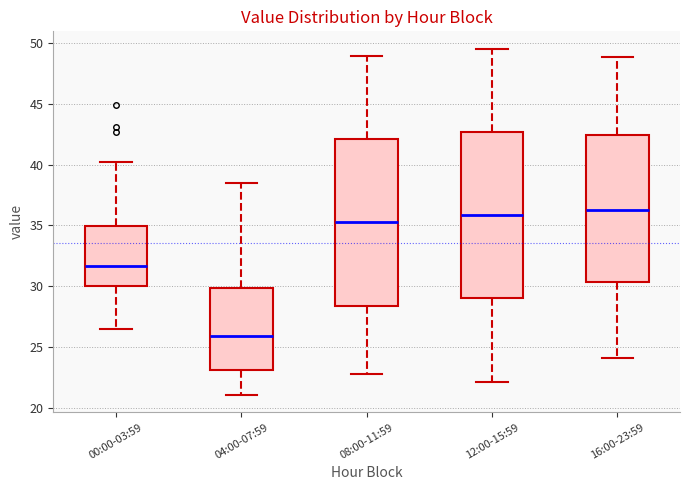

Where does the lower whisker of the box for 16:00-23:59 end on the y-axis? The values are not printed on the chart, so give them approximately, as read against the axis.

24.0